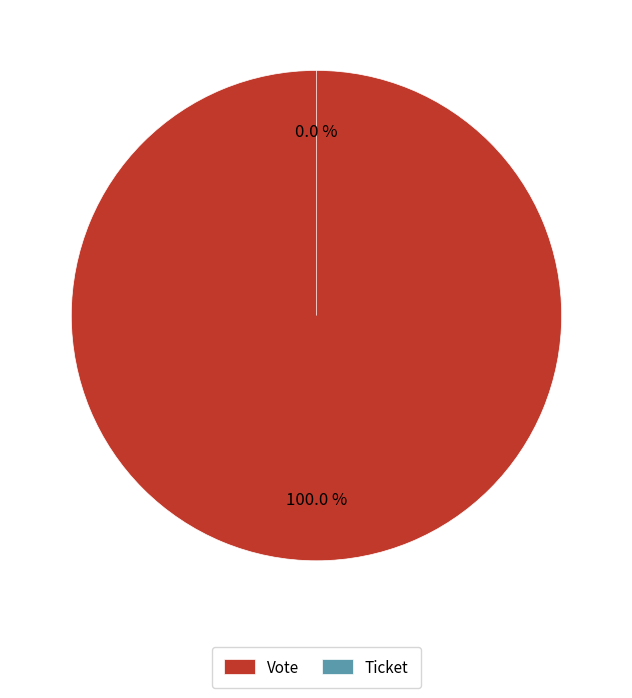

Rank the categories by value from lowest to highest.

Ticket, Vote